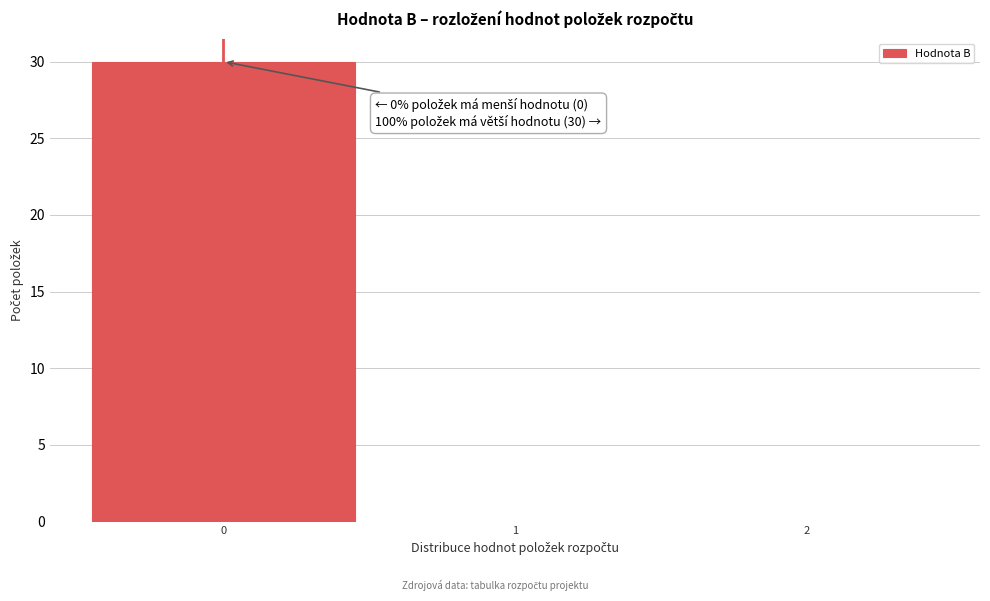

Over which range of the x-axis is the bar tallest?

-0.5 to 0.5